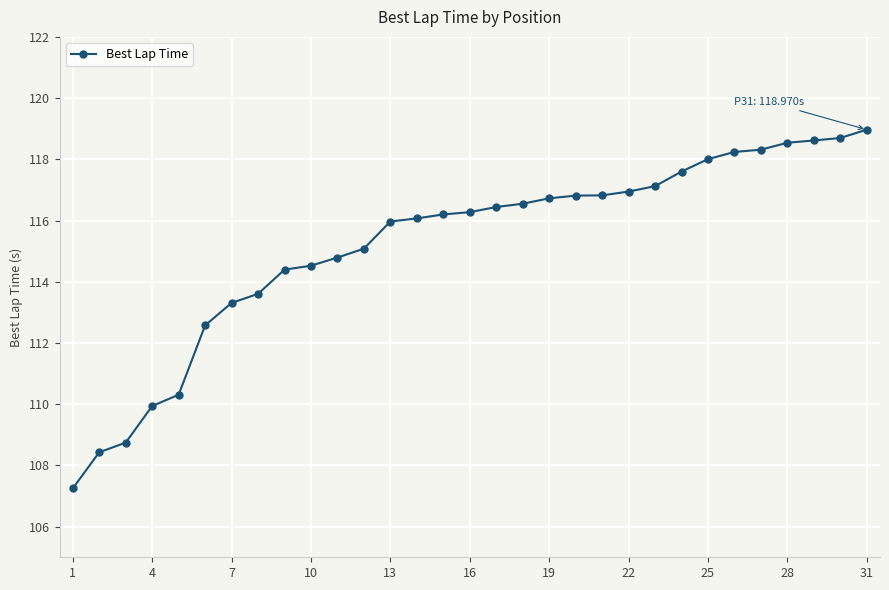

What is the smallest value displayed?

107.2